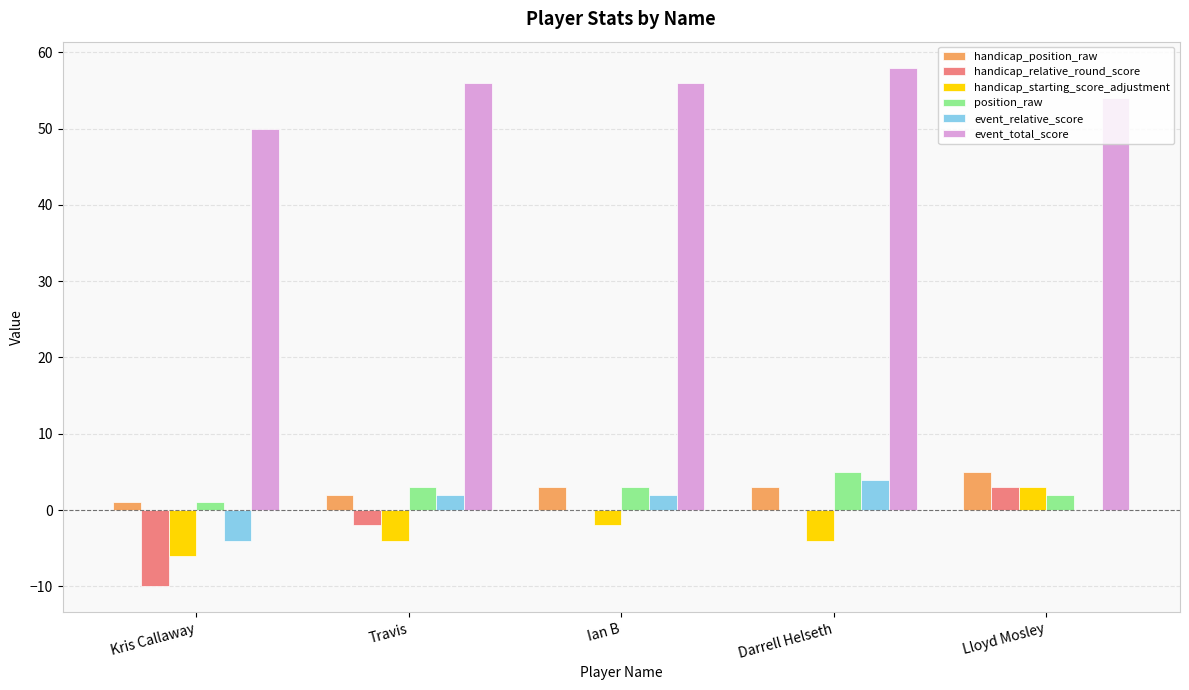

Is the value of handicap_starting_score_adjustment at Kris Callaway greater than the value of event_total_score at Lloyd Mosley?

No